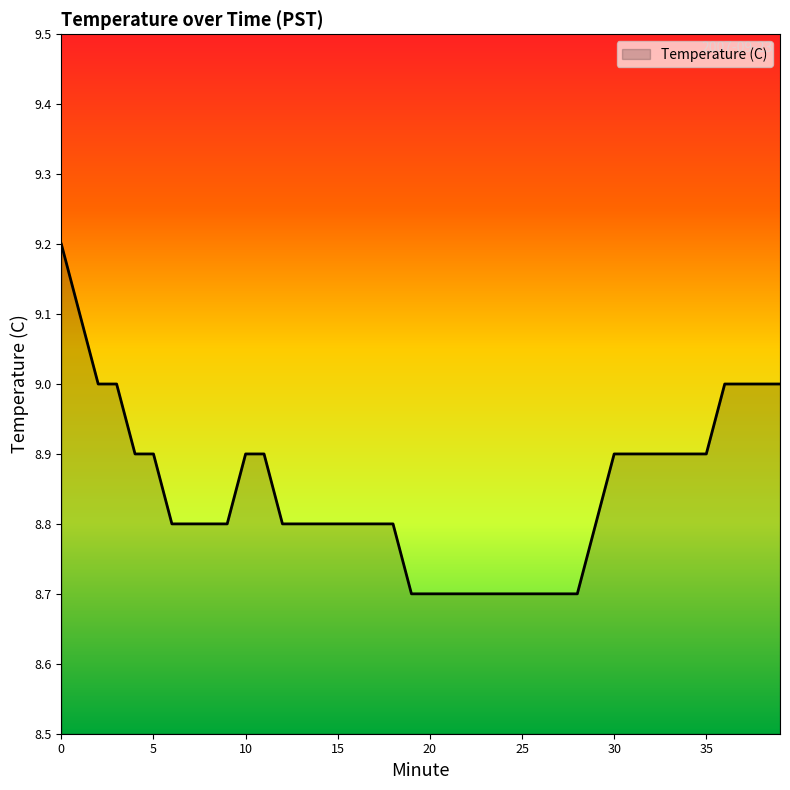

What is the average value?

8.8